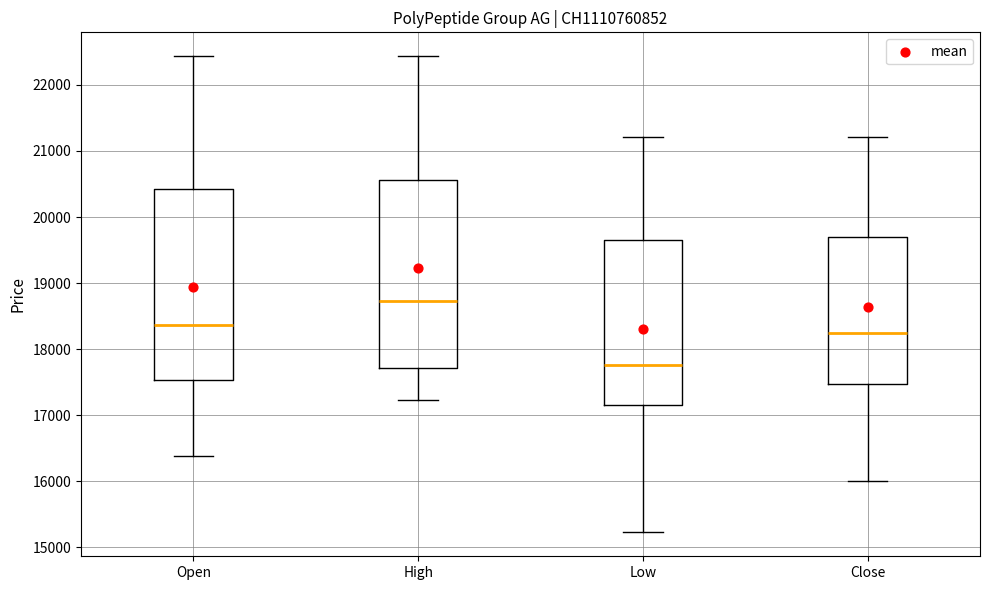

Where does the upper whisker of the box for High end on the y-axis? The values are not printed on the chart, so give them approximately, as read against the axis.

22400